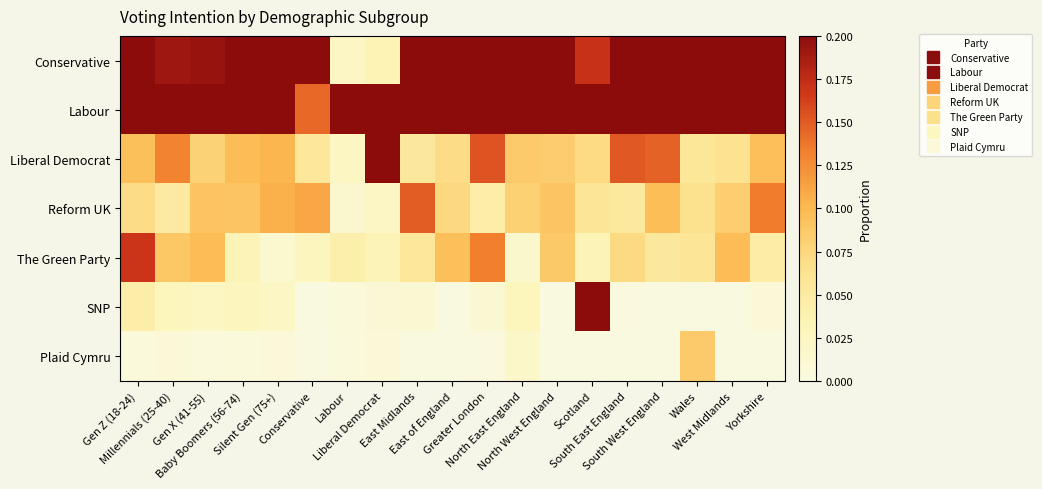

At Conservative, list the series in order from smallest to largest.

SNP, Plaid Cymru, The Green Party, Liberal Democrat, Reform UK, Labour, Conservative